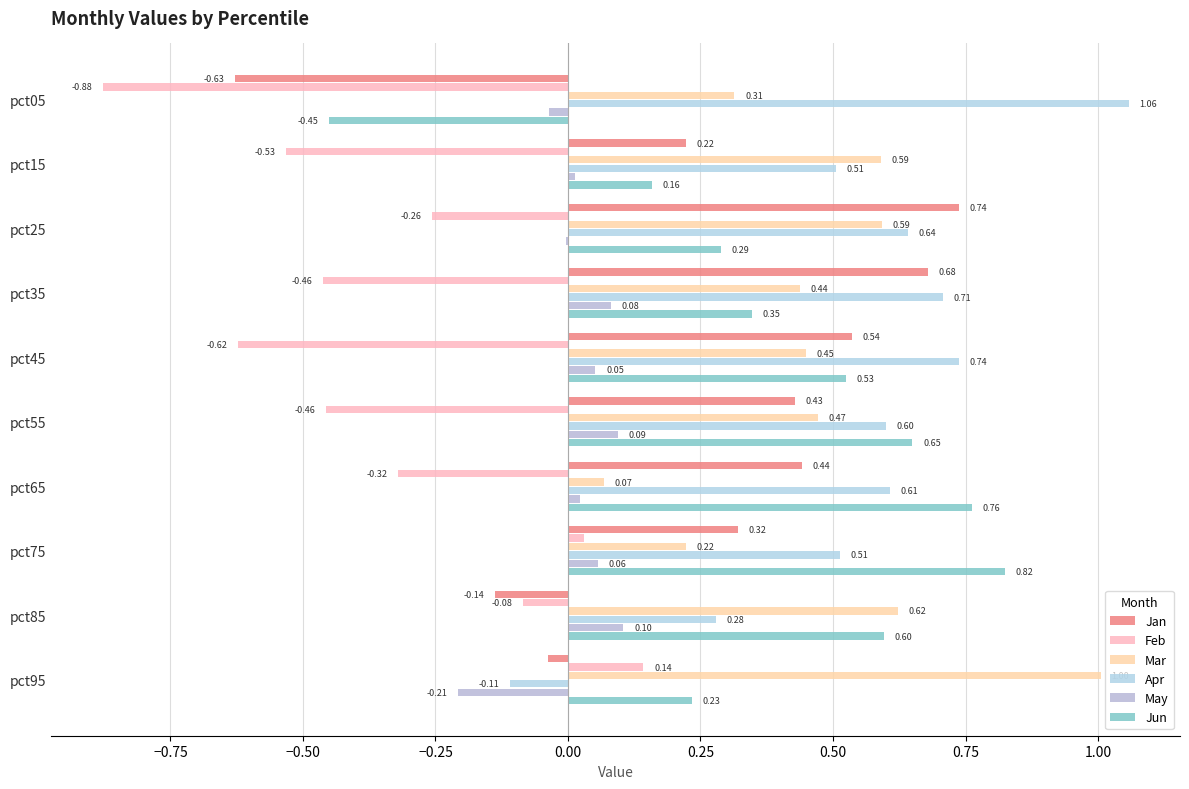

How many positive values does the Jun series have?

9